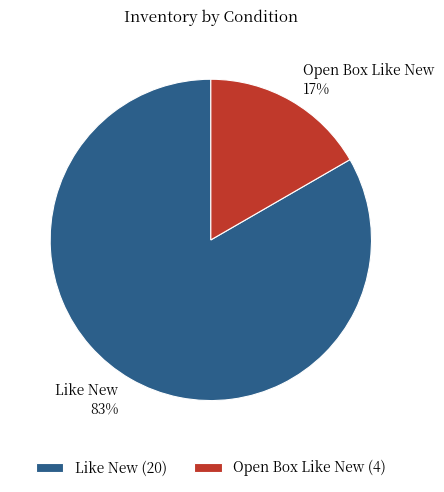

The Like New slice represents 83% of the pie. True or false?

True